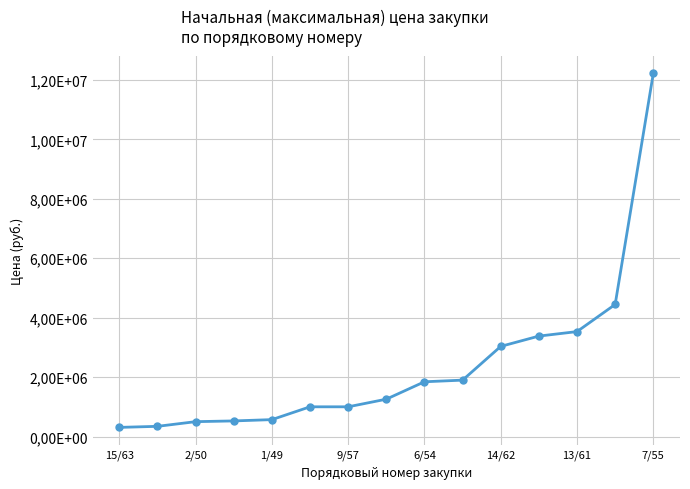

Count the number of data series in this chart.

1